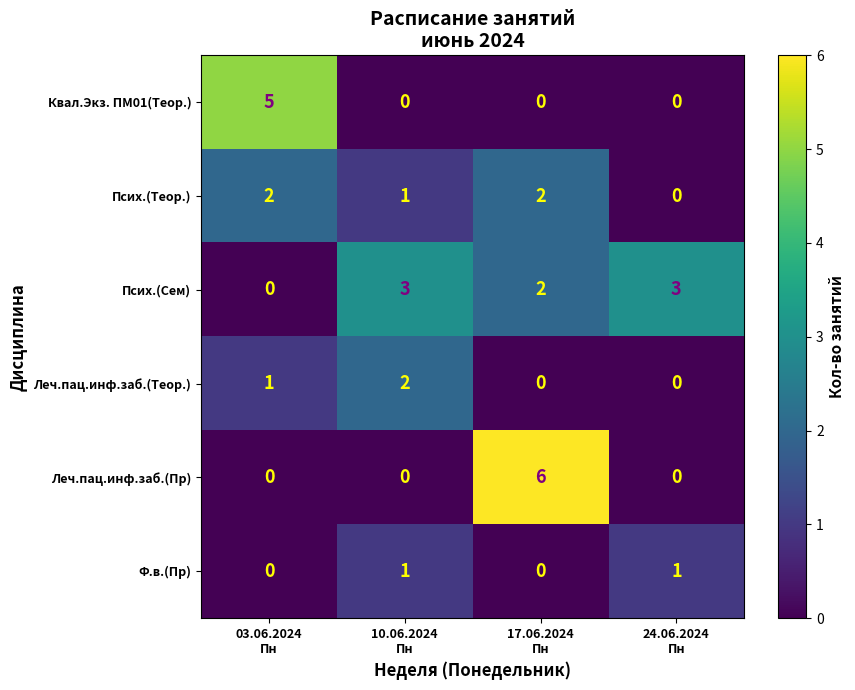

How many data points does each series have?

4